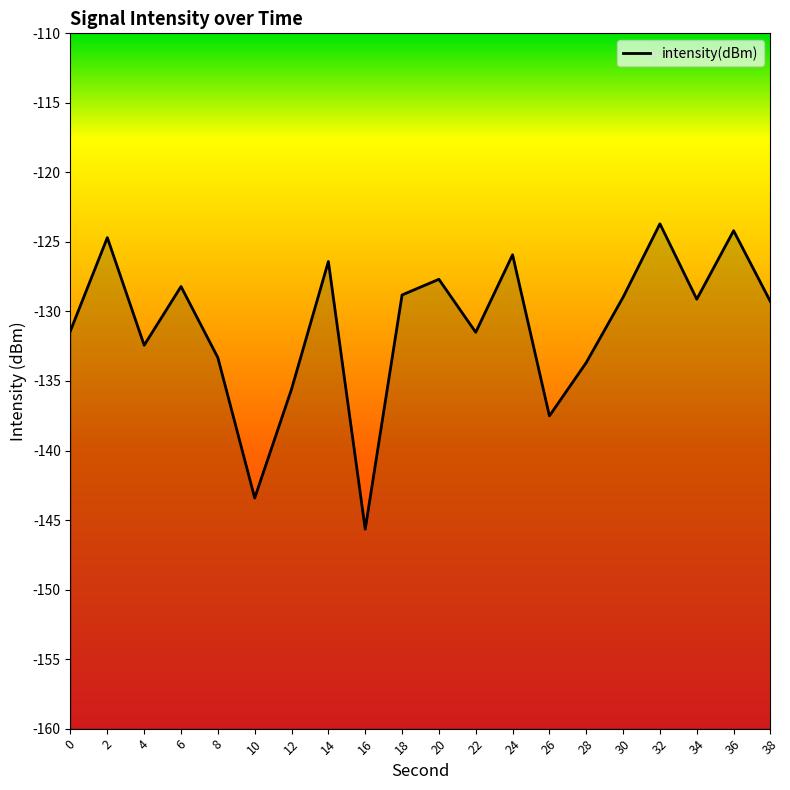

Reading right to left, extract all data points from this chart.

-129.3	-124.2	-129.1	-123.7	-129.0	-133.7	-137.5	-125.9	-131.5	-127.7	-128.8	-145.7	-126.4	-135.6	-143.4	-133.3	-128.2	-132.4	-124.7	-131.4